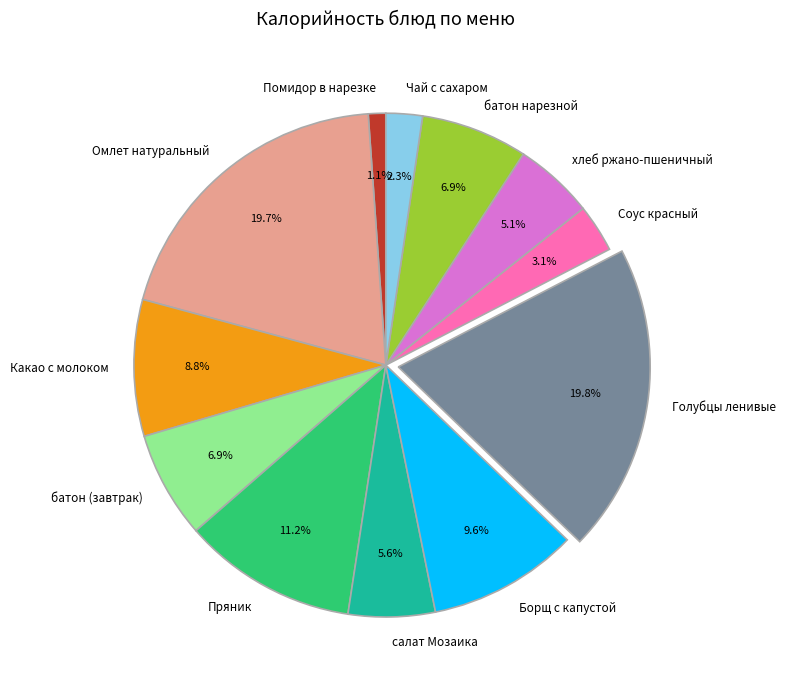

Is it true that Омлет натуральный is 20% of the pie?

True